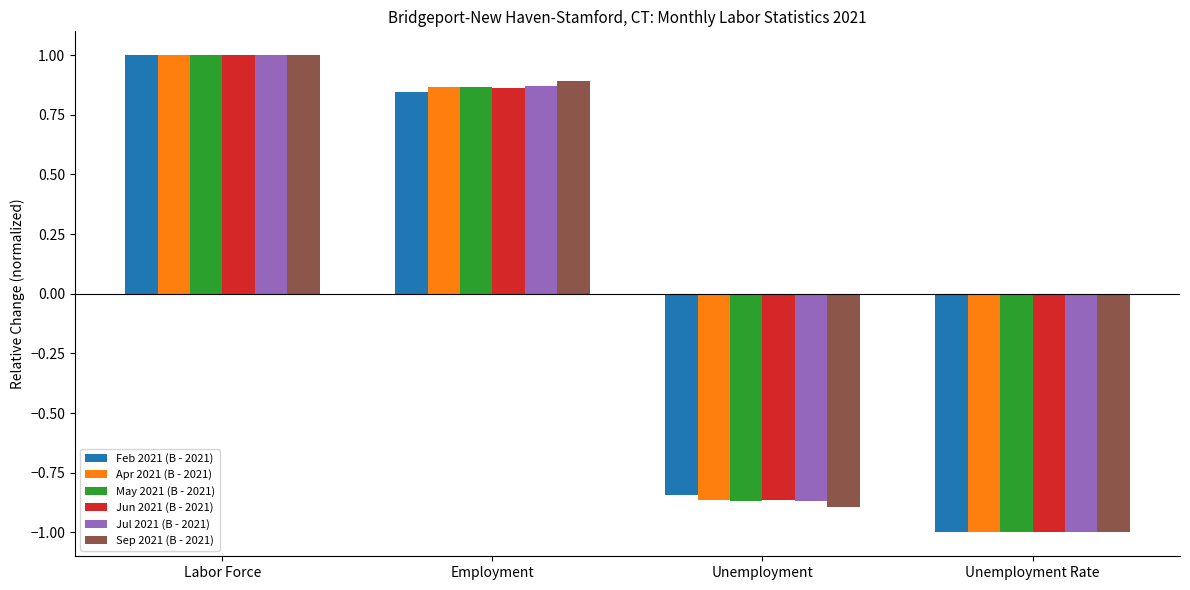

The Sep 2021 (B - 2021) series shows -1.4 at Unemployment Rate. True or false?

False